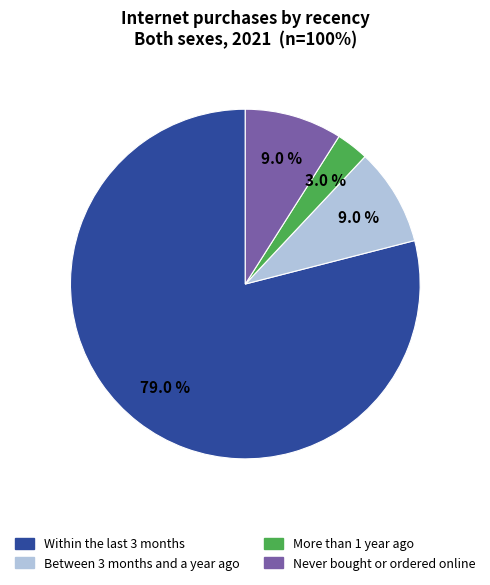

What is the largest slice in the pie chart?

Within the last 3 months